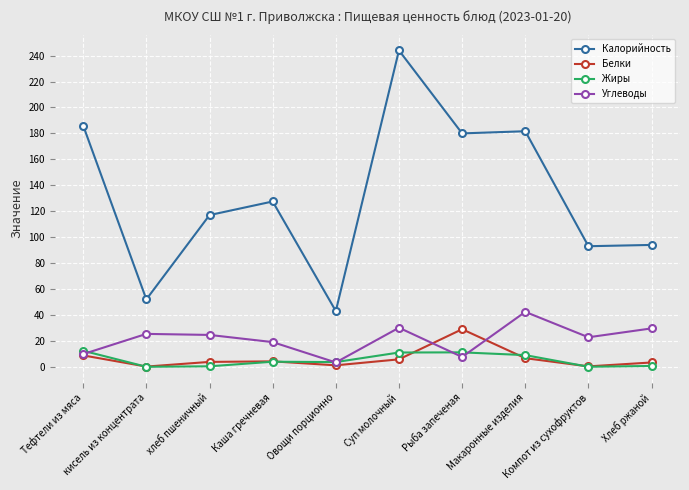

True or false: Углеводы has more than 0 points higher than both neighbors.

True